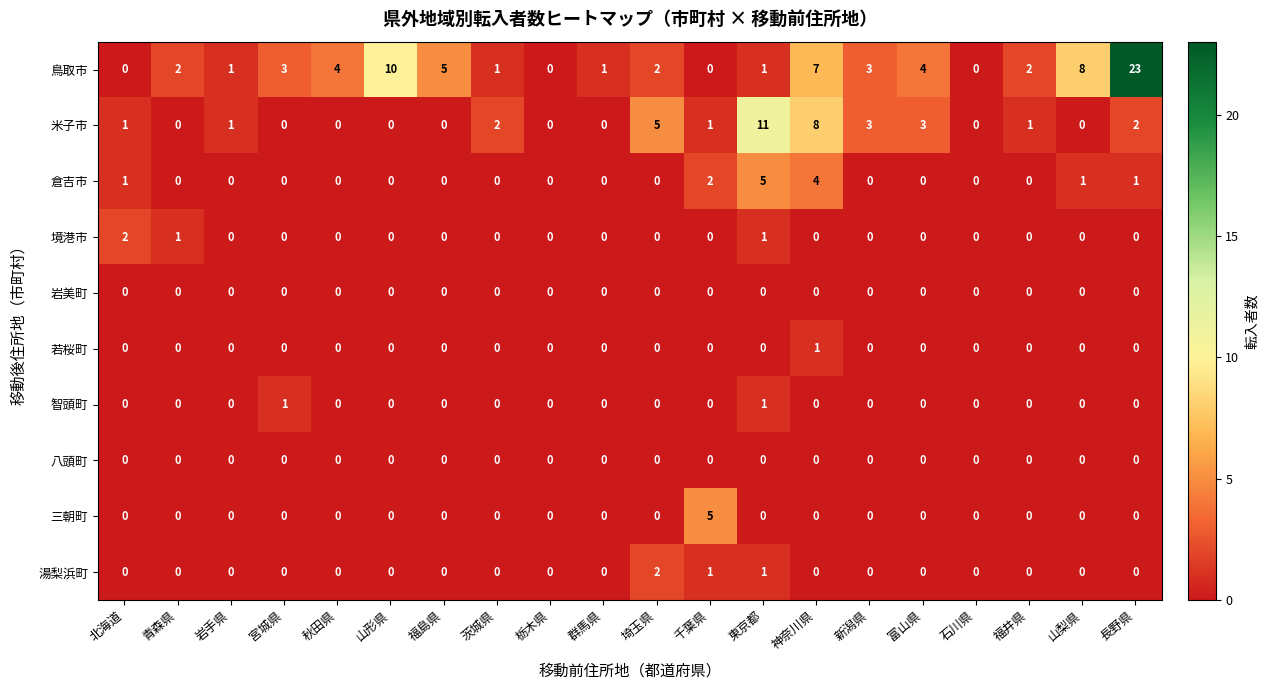

What is the difference between the highest and lowest values at 千葉県?

5